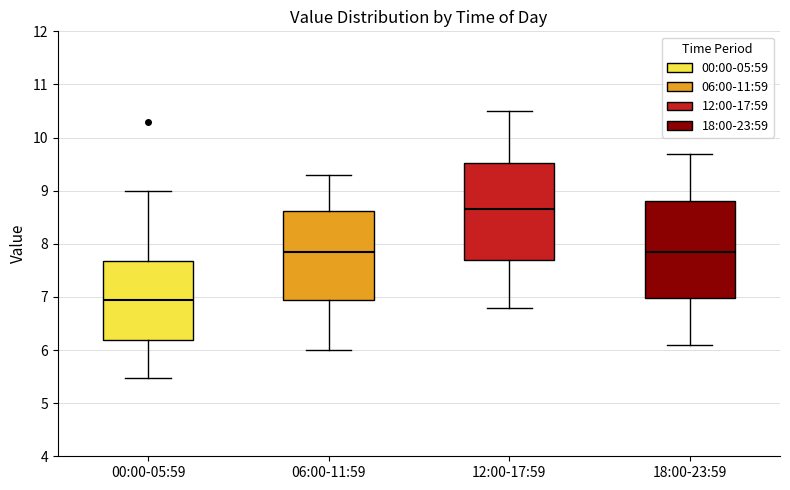

Reading left to right, read every box against the y-axis: the position of its median line, the range the box covers, and the ends of its whiskers. The values are not printed on the chart, so give them approximately, as read against the axis.

00:00-05:59: median 7.0, box 6.2 to 7.7, whiskers 5.5 to 9.0
06:00-11:59: median 7.9, box 7.0 to 8.6, whiskers 6.0 to 9.3
12:00-17:59: median 8.7, box 7.7 to 9.5, whiskers 6.8 to 10.5
18:00-23:59: median 7.9, box 7.0 to 8.8, whiskers 6.1 to 9.7